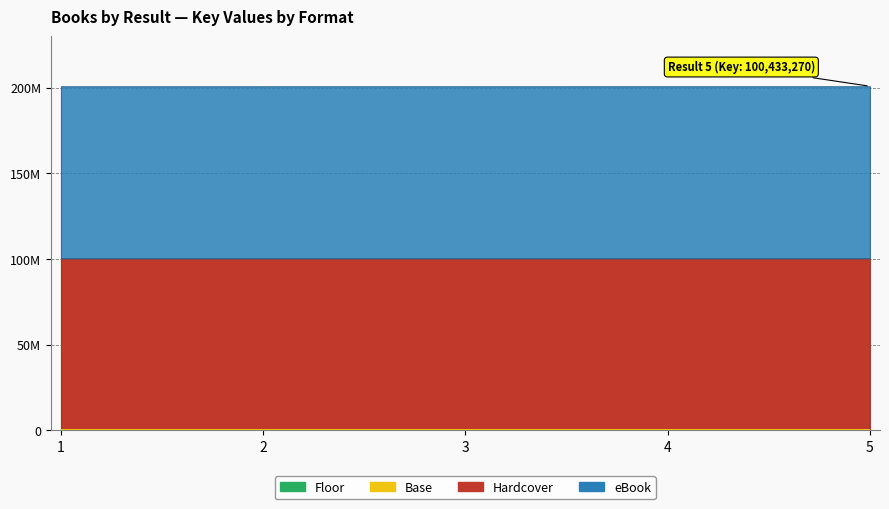

What is the sum of the eBook values at 2 and 1?

200859527